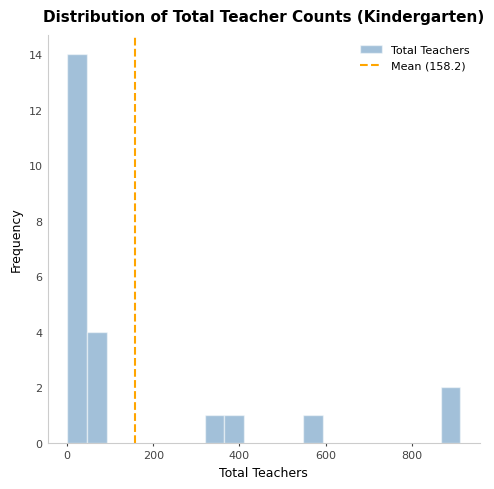

Read against the x-axis, roughly where is the centre of the tallest bar?

20